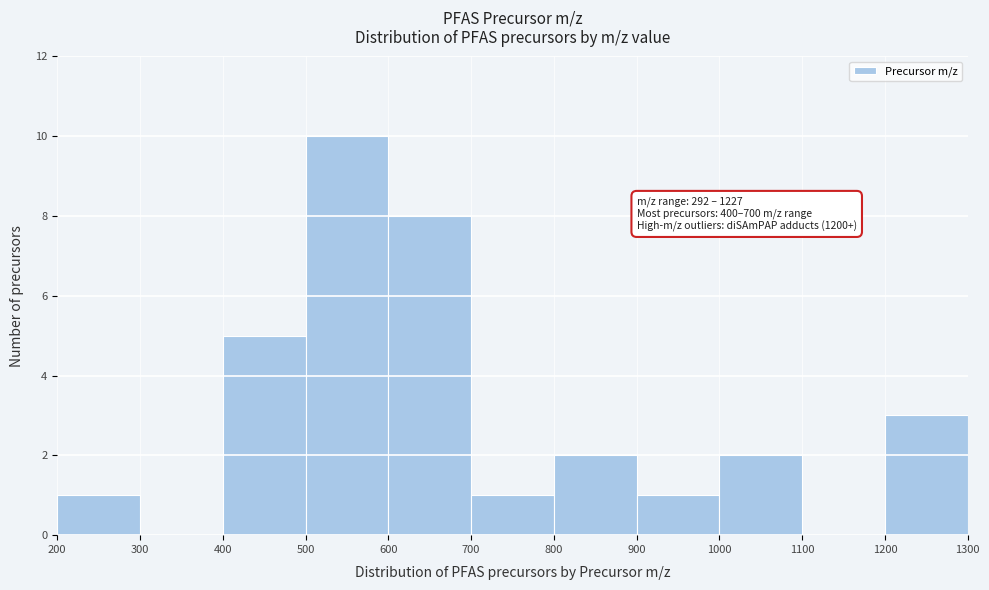

Which range on the x-axis has the tallest bar?

500 to 600